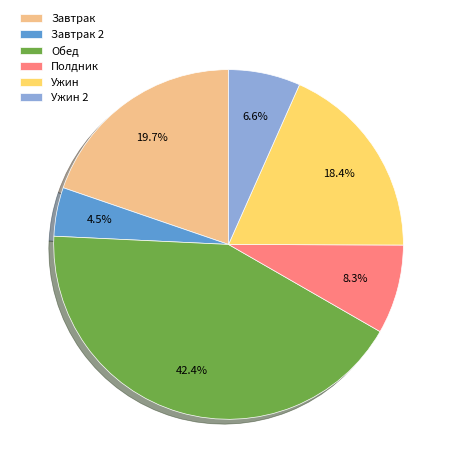

What is the ratio of the value at Ужин 2 to the value at Полдник?

0.8